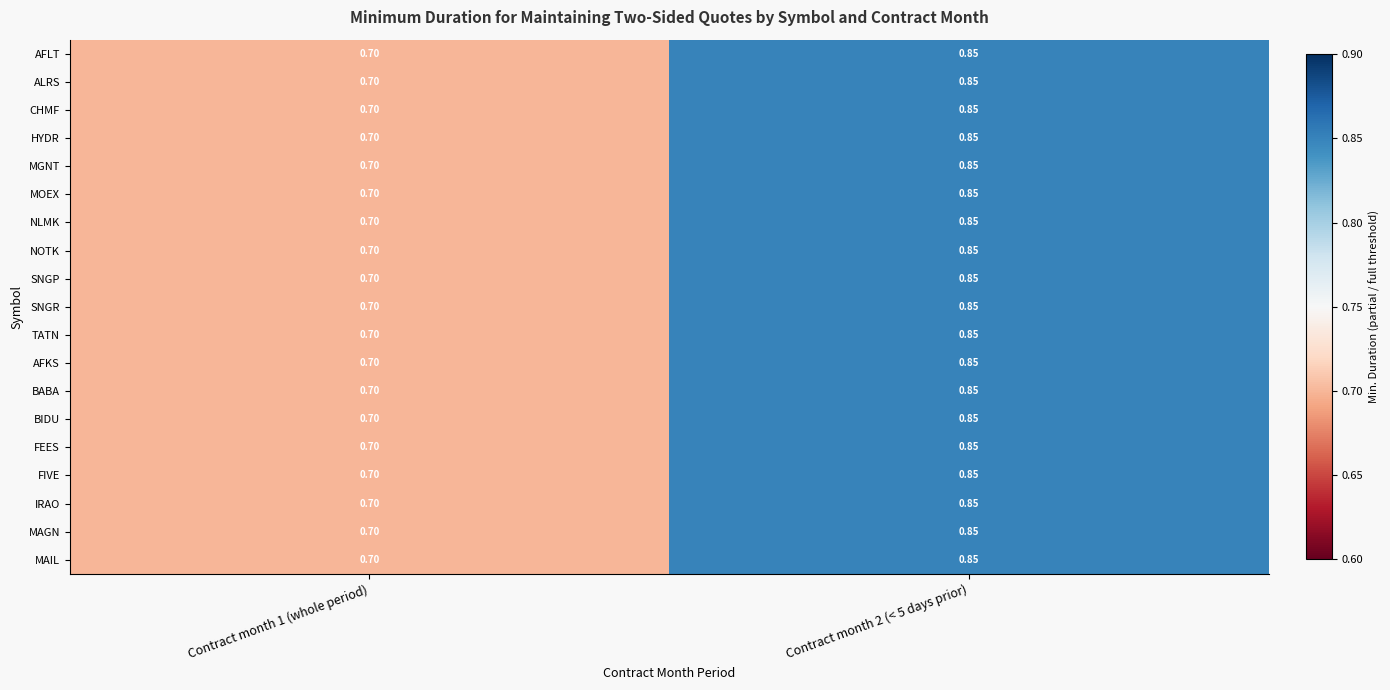

Is the value of CHMF at Contract month 2 (< 5 days prior) greater than the value of FEES at Contract month 1 (whole period)?

Yes